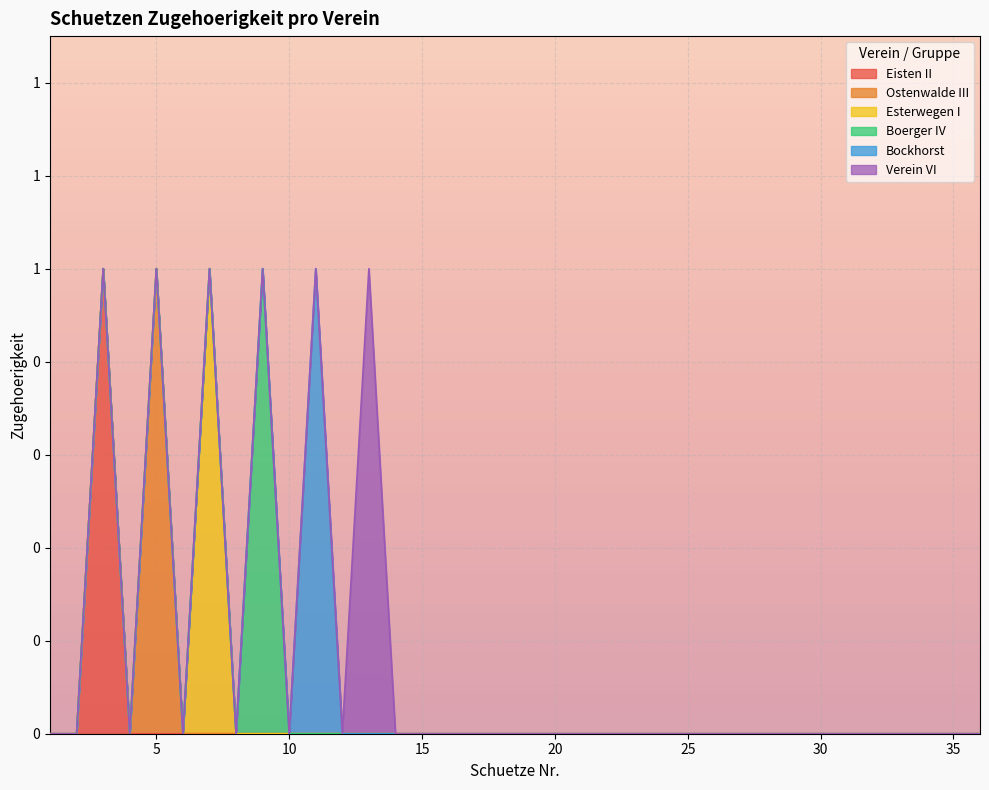

True or false: Esterwegen I has a value of 0 at 28.

True